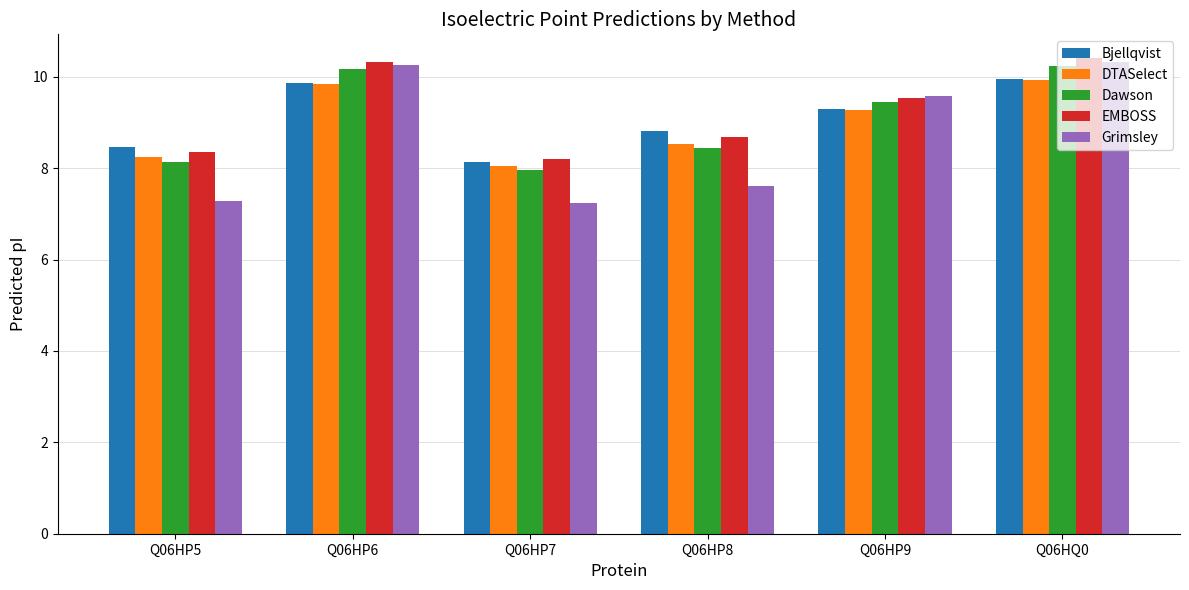

Reading left to right, transcribe all the data shown in this chart.

Bjellqvist: 8.5	9.9	8.1	8.8	9.3	10.0
DTASelect: 8.2	9.9	8.1	8.5	9.3	9.9
Dawson: 8.1	10.2	8.0	8.4	9.5	10.2
EMBOSS: 8.4	10.3	8.2	8.7	9.5	10.4
Grimsley: 7.3	10.2	7.2	7.6	9.6	10.3